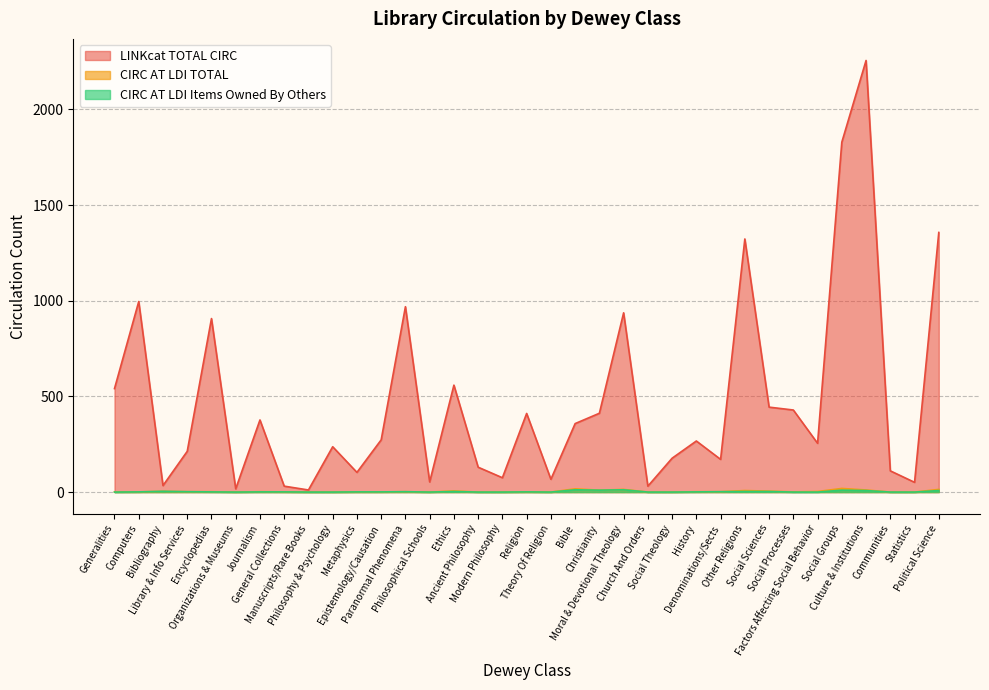

Which series changed the most between Bibliography and Library & Info Services?

LINKcat TOTAL CIRC